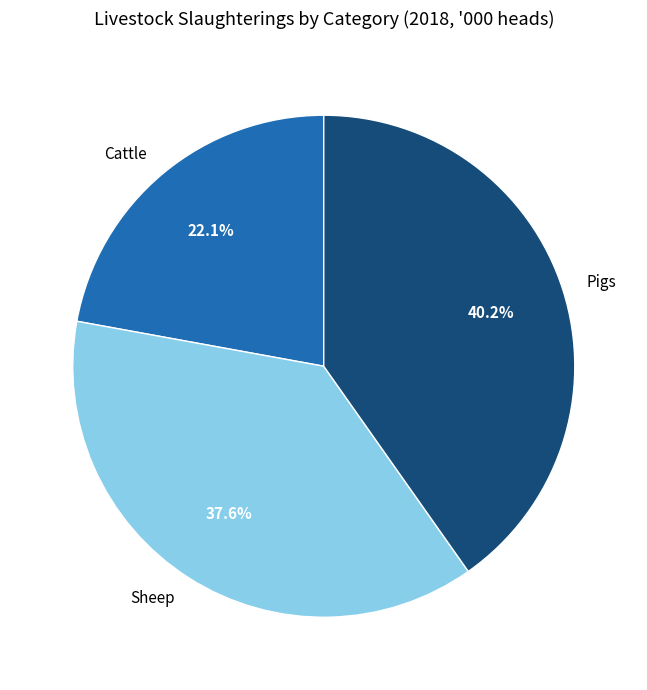

Which slice is the smallest?

Cattle